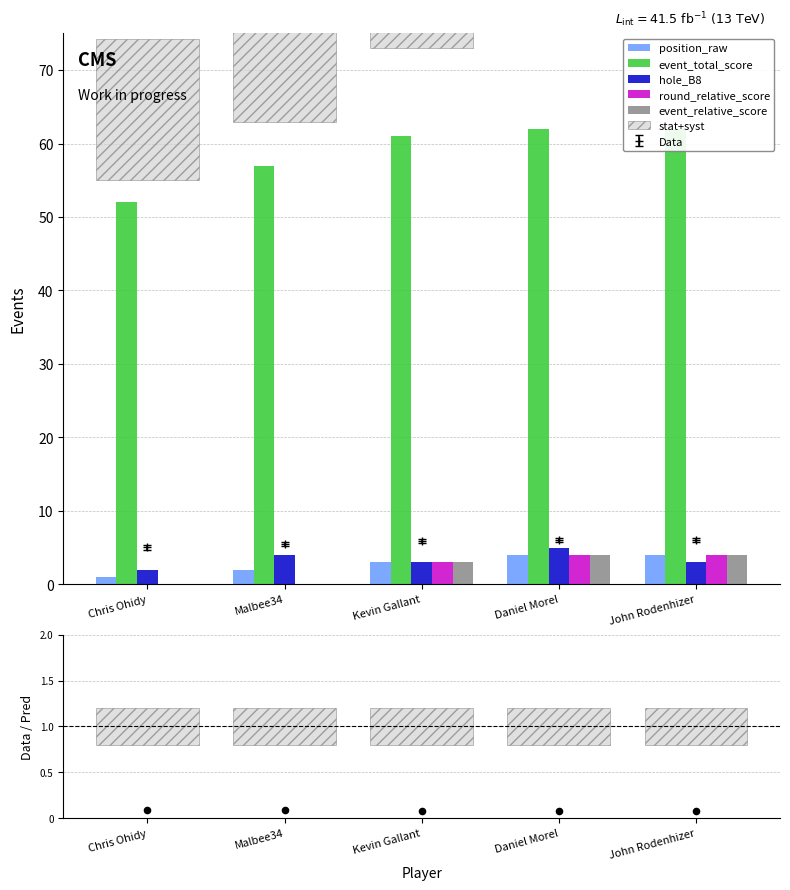

Which series contains the lowest Y value?

round_relative_score